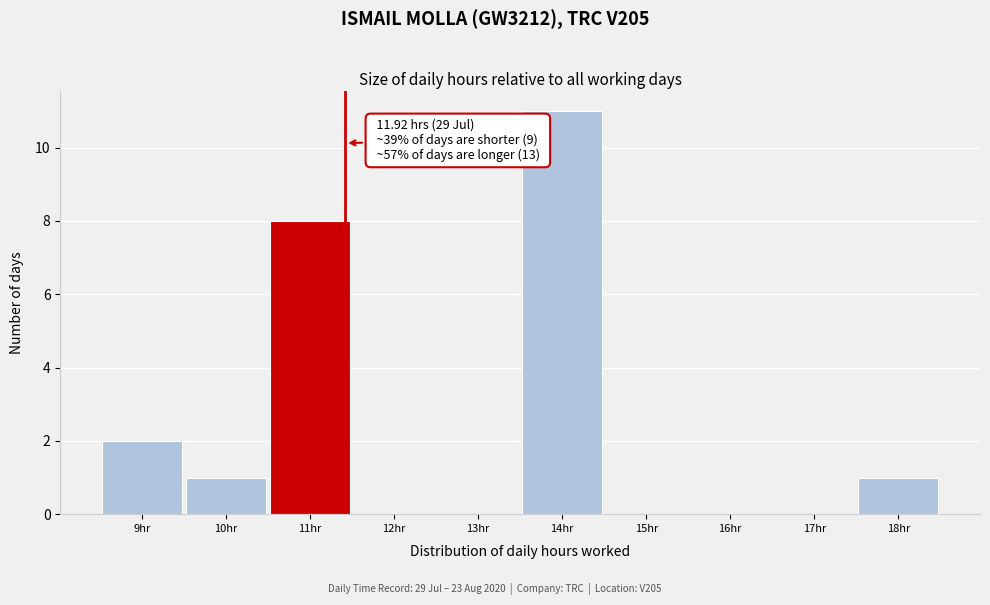

Reading left to right, transcribe all the data shown in this chart.

9hr=2	10hr=1	11hr=8	12hr=0	13hr=0	14hr=11	15hr=0	16hr=0	17hr=0	18hr=1